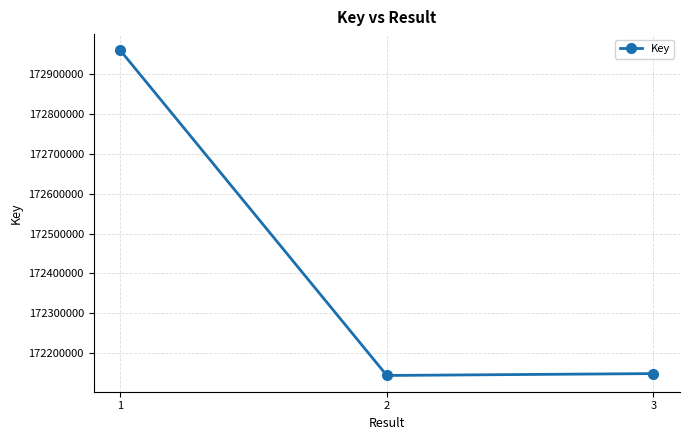

The chart shows a value of 172959202 at 1. True or false?

True